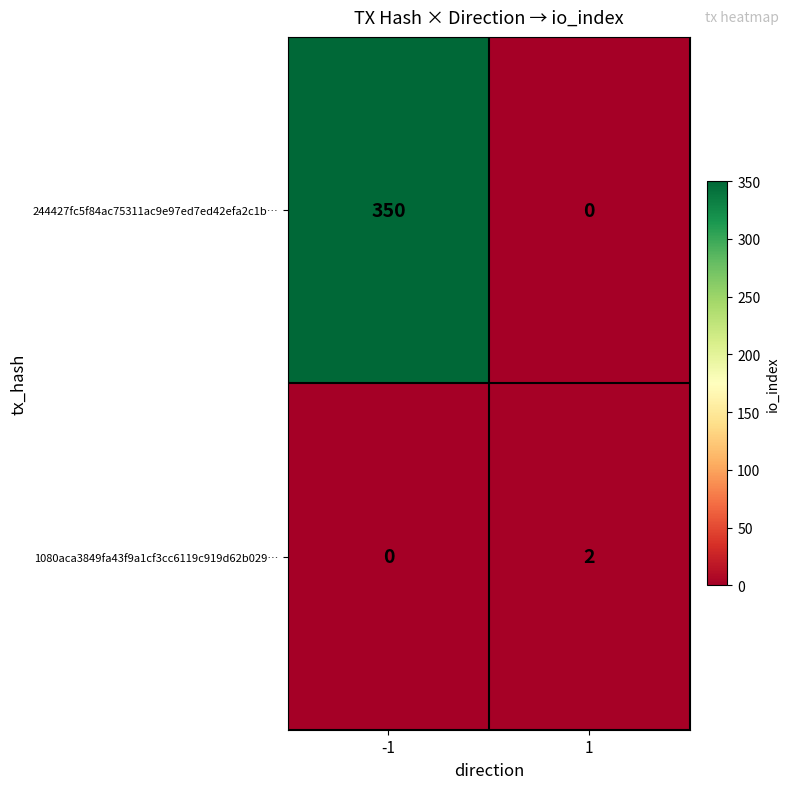

How many categories are shown in the chart?

2